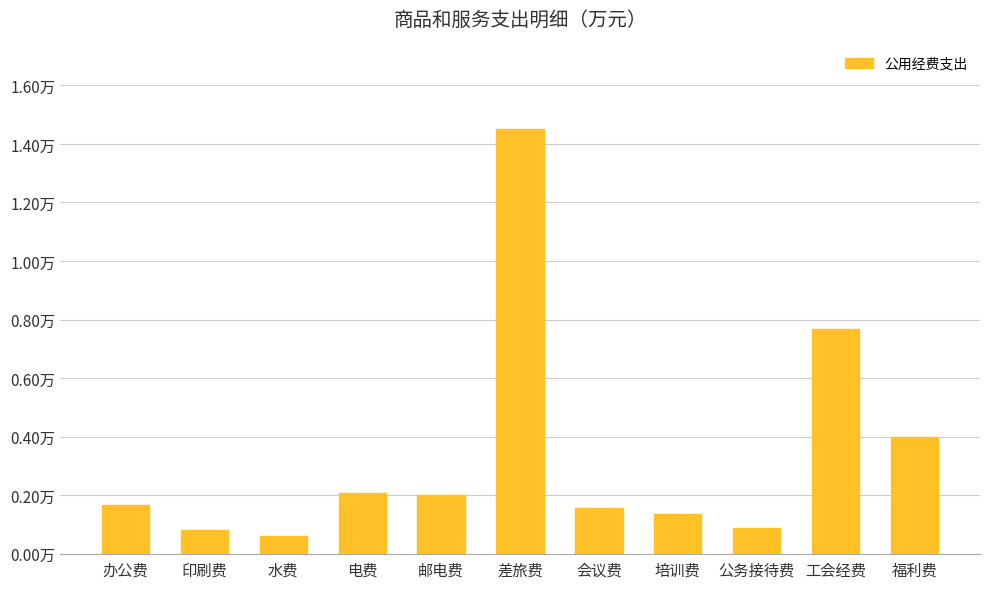

Reading left to right, list all the values displayed in this chart.

0.2	0.1	0.1	0.2	0.2	1.4	0.2	0.1	0.1	0.8	0.4